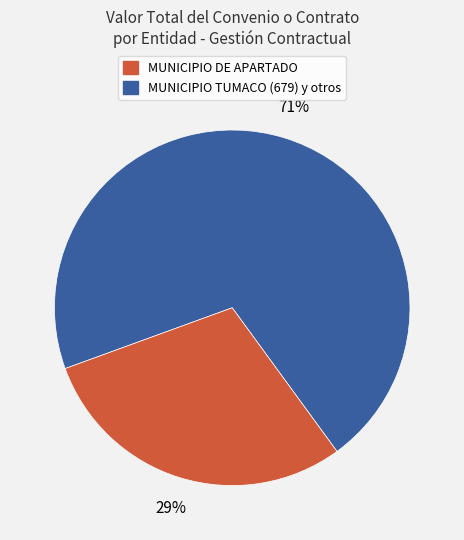

To the nearest percent, what is the average slice percentage?

50%